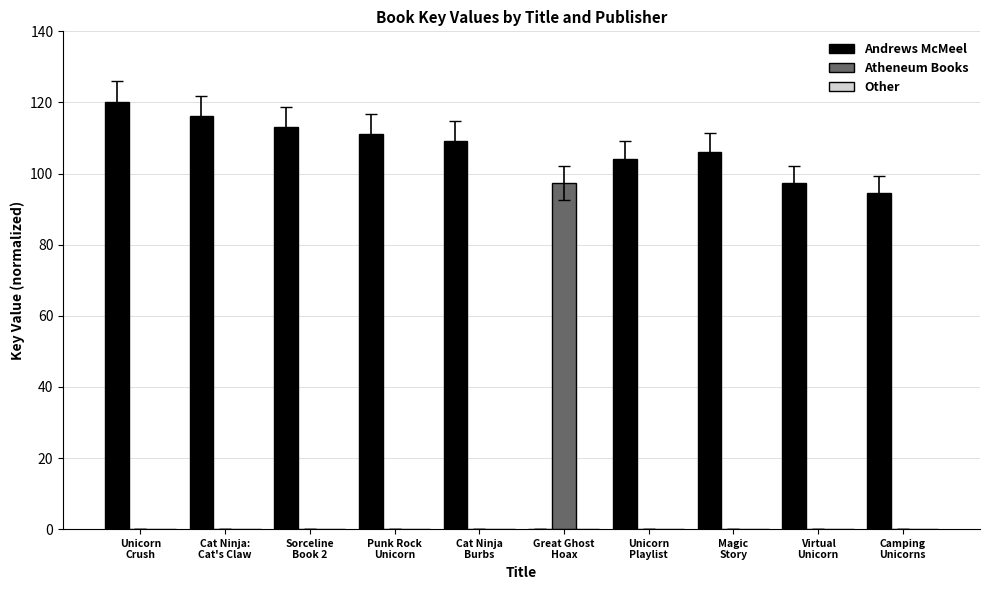

Which series has the largest total across all categories?

Andrews McMeel